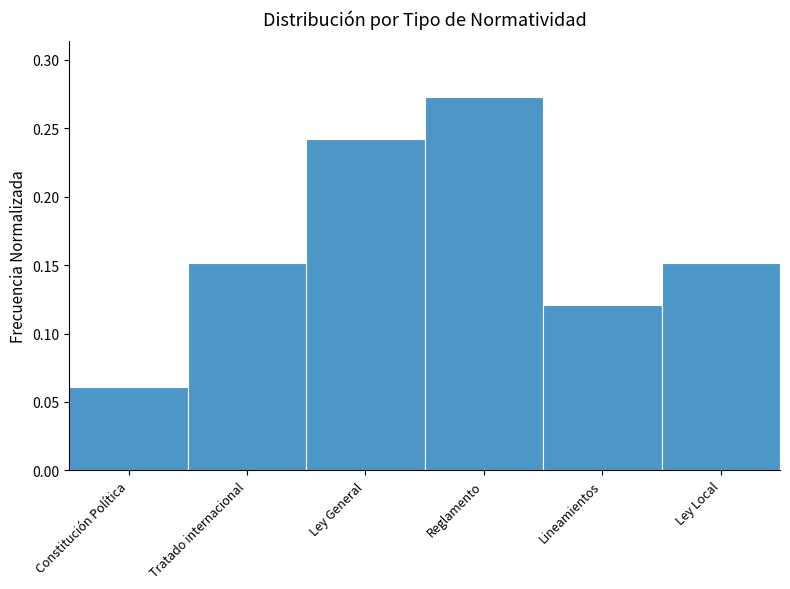

What is the sum of all values?

1.0